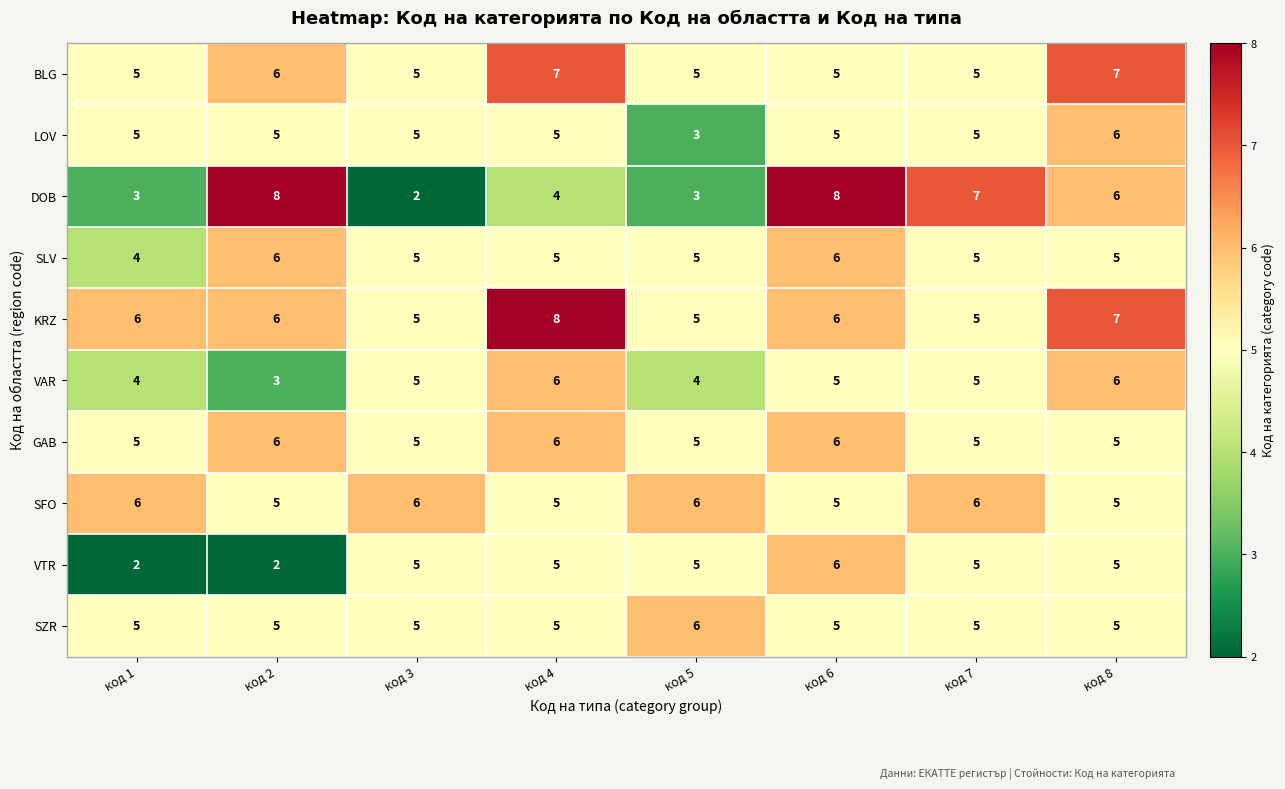

What is the difference between the maximum and minimum values in the VTR series?

4